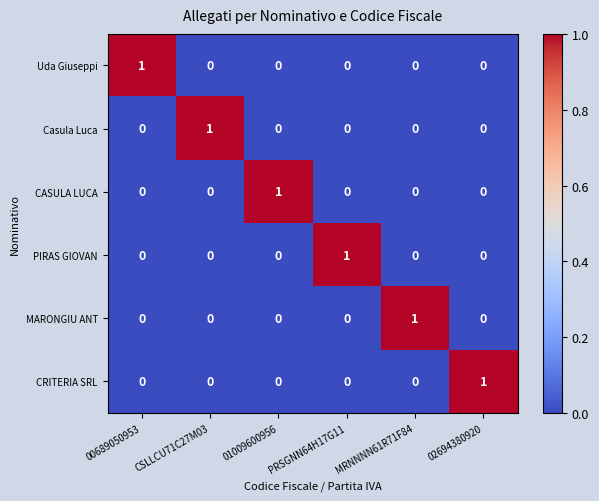

What is the maximum value shown in the chart?

1